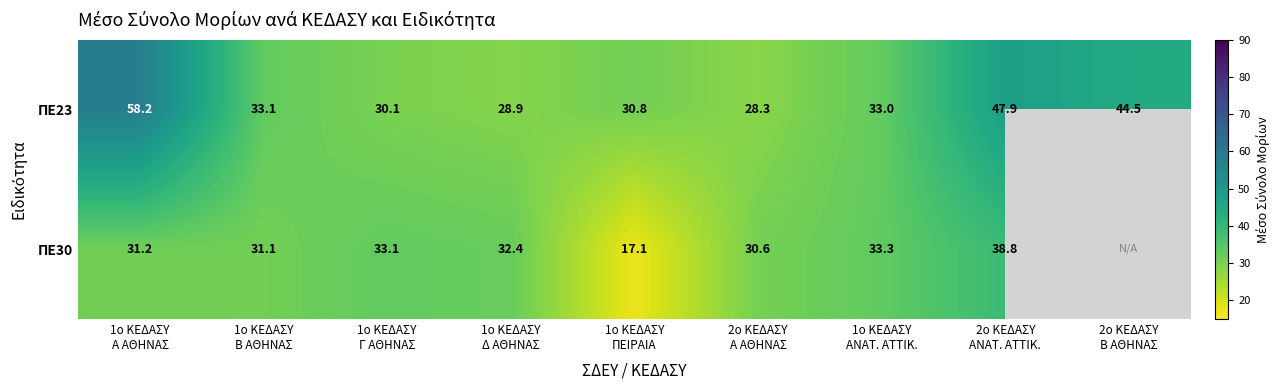

Which series has the largest range (max minus min)?

ΠΕ23